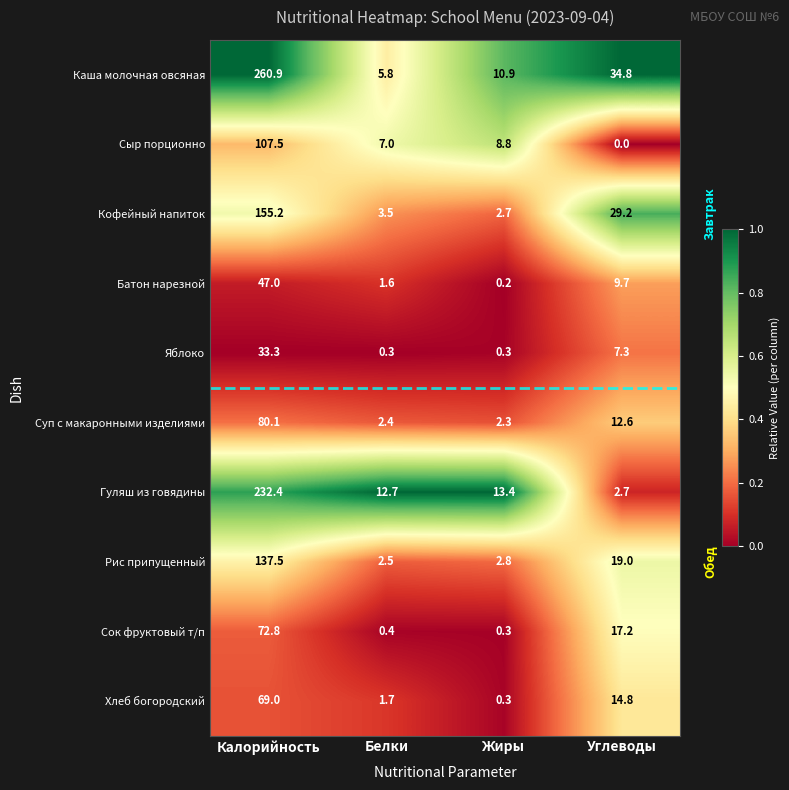

At Калорийность, list the series in order from smallest to largest.

Яблоко, Батон нарезной, Хлеб богородский, Сок фруктовый т/п, Суп с макаронными изделиями, Сыр порционно, Рис припущенный, Кофейный напиток, Гуляш из говядины, Каша молочная овсяная